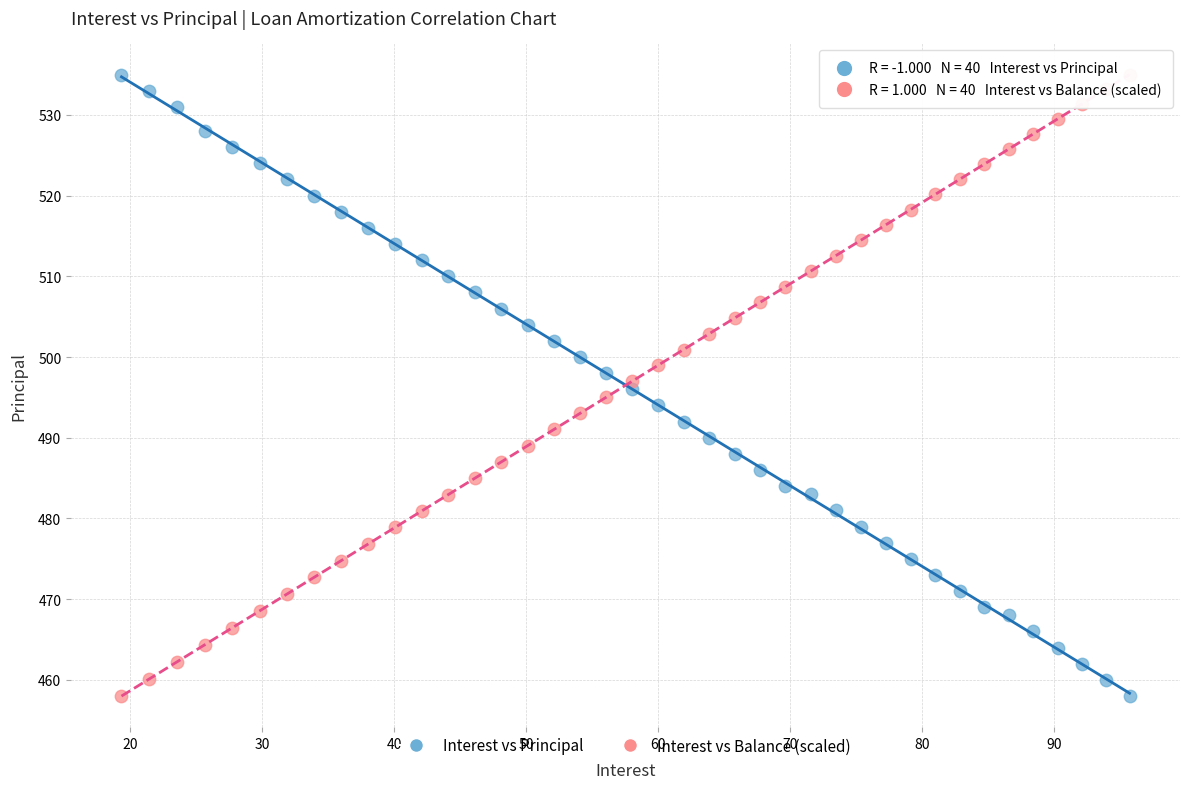

What are all the series names shown in the legend?

Interest vs Principal, Interest vs Balance (scaled)